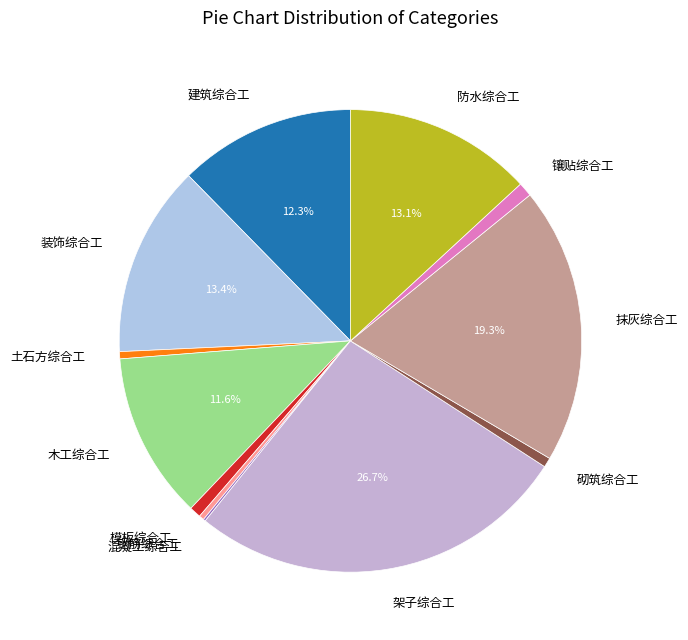

Which category has the biggest portion of the pie?

架子综合工